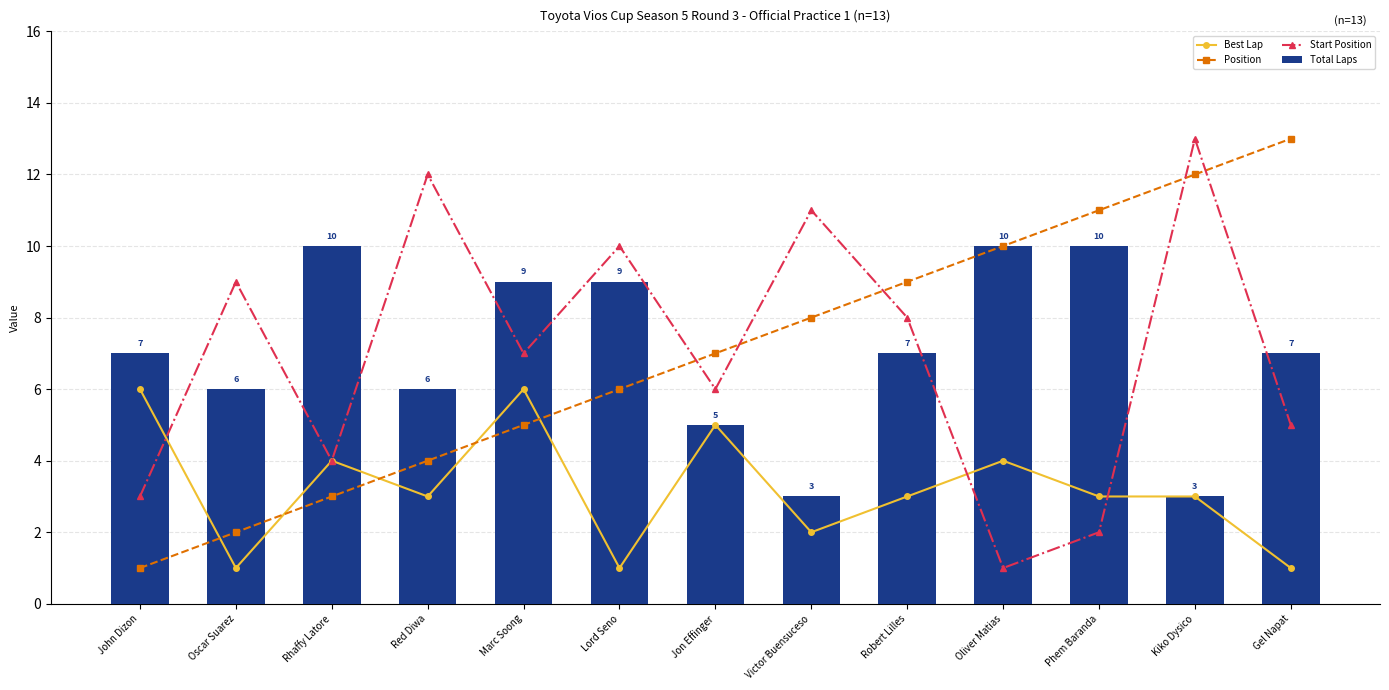

What is the value of the Best Lap bar at the 3rd from the left?

4